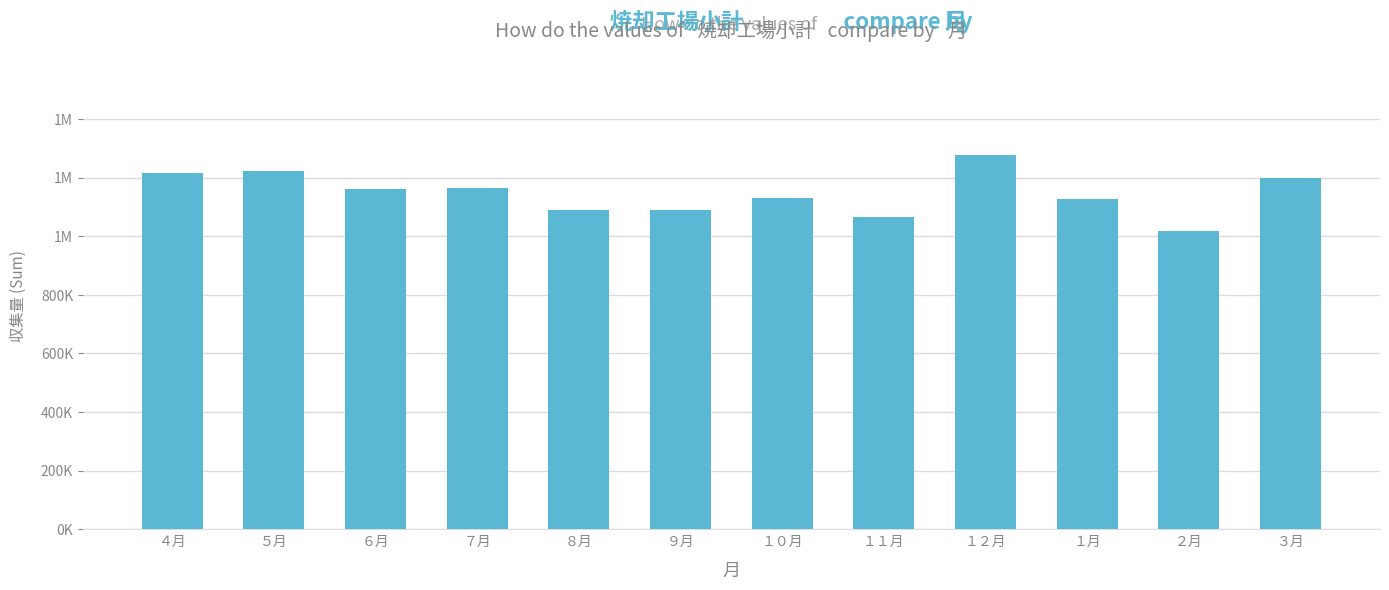

Does the chart contain any negative values?

No